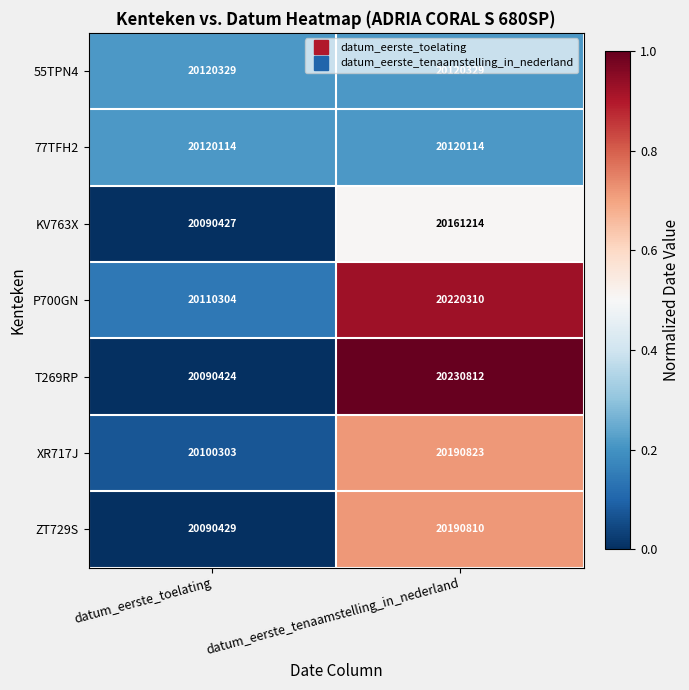

At datum_eerste_toelating, list the series in order from largest to smallest.

55TPN4, 77TFH2, P700GN, XR717J, ZT729S, KV763X, T269RP